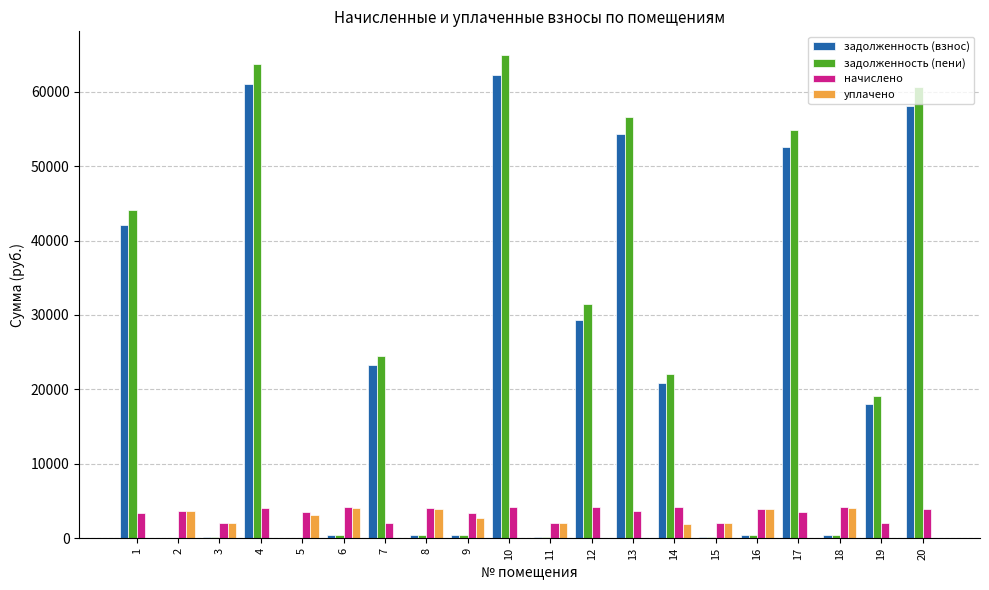

The value of задолженность (взнос) at 12 is 29391.4. True or false?

True